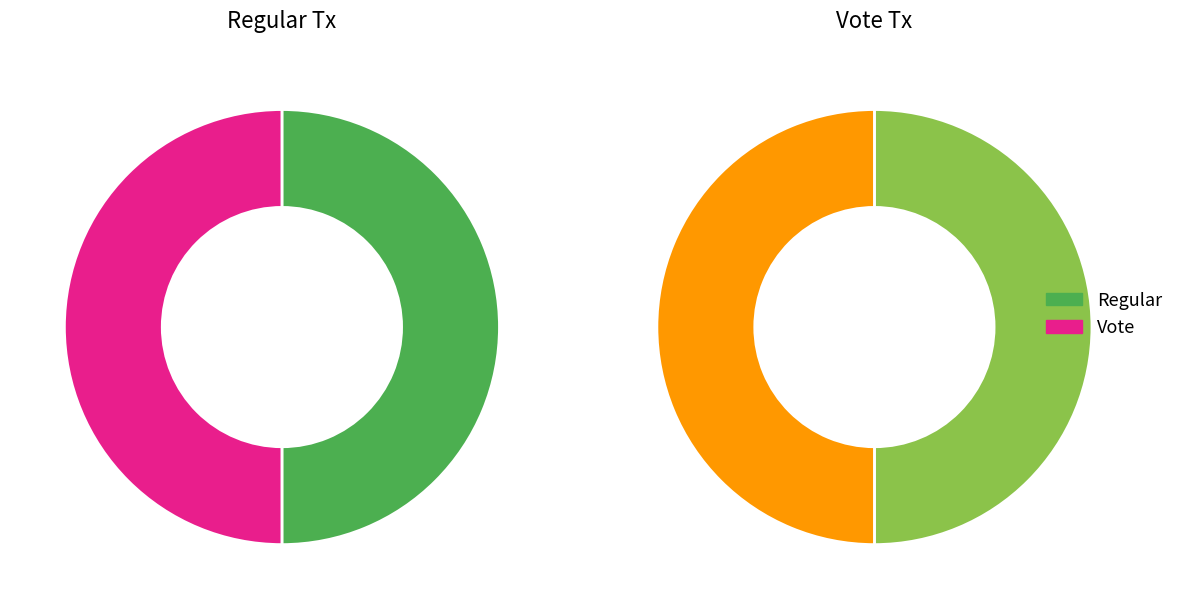

To the nearest percent, what is the average slice percentage?

50%